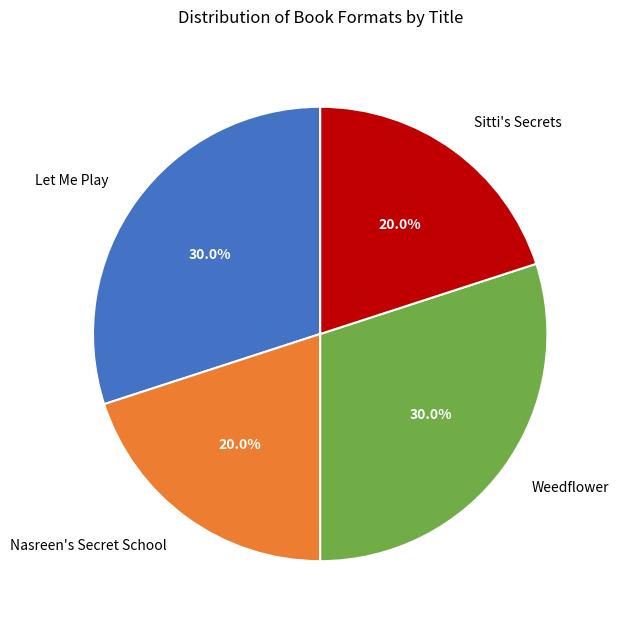

Between Let Me Play and Sitti's Secrets, which is larger?

Let Me Play